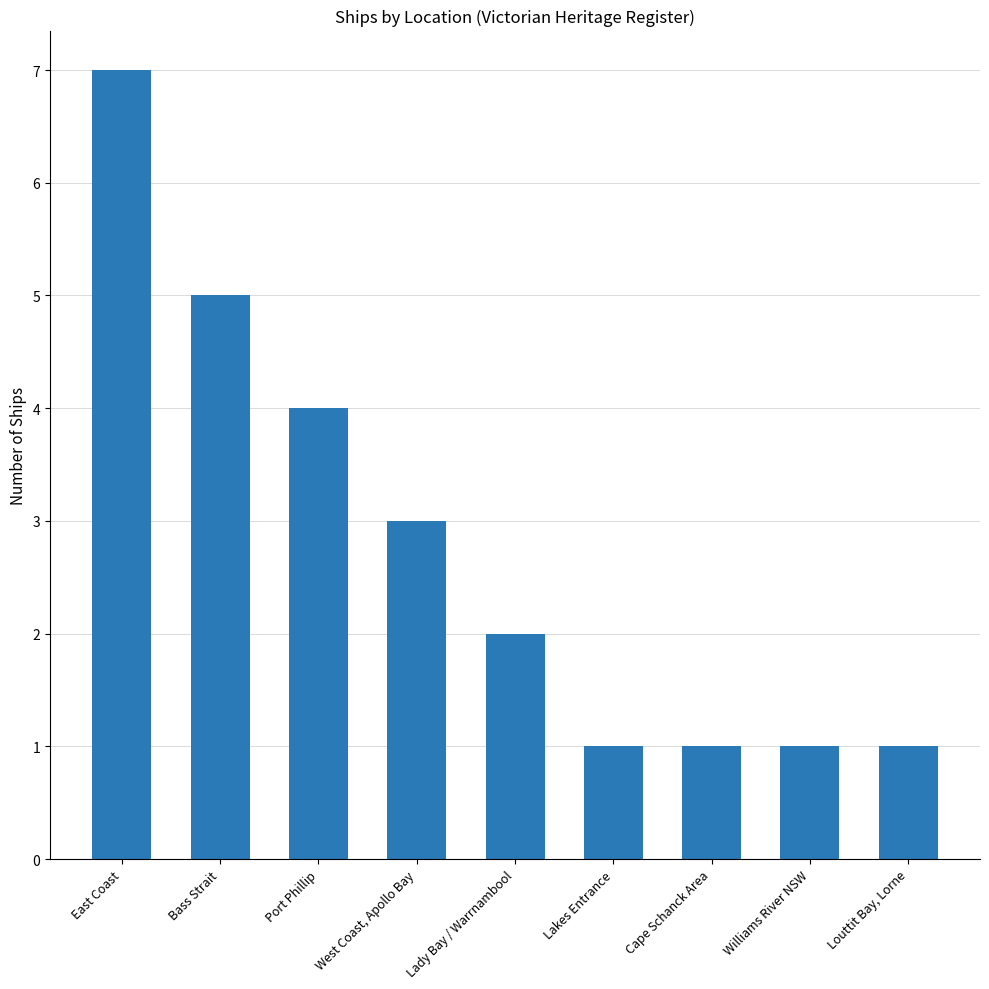

How many categories are shown in the chart?

9